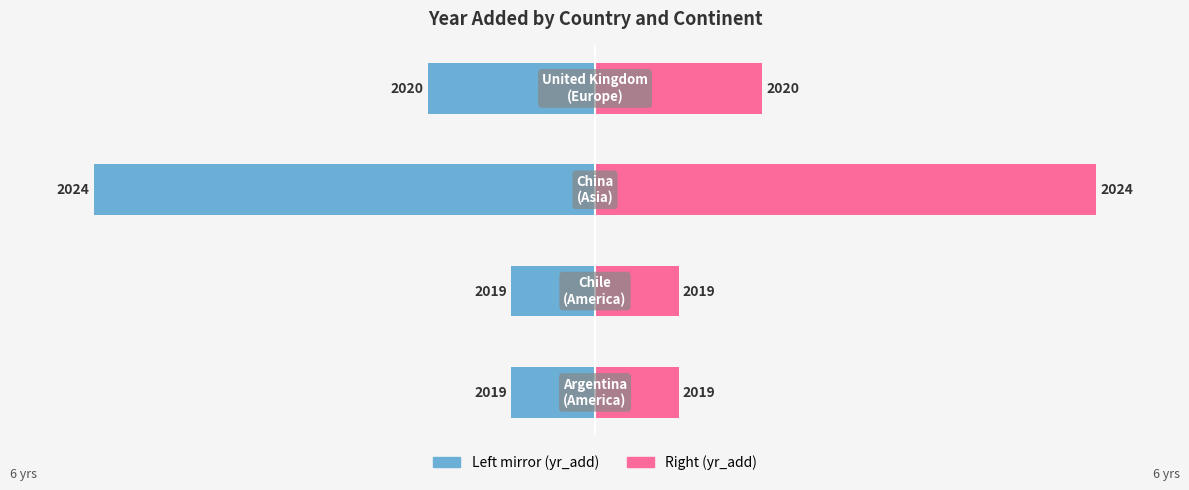

List the series in order of their peak value, highest first.

Year Added (right), Year Added (left)